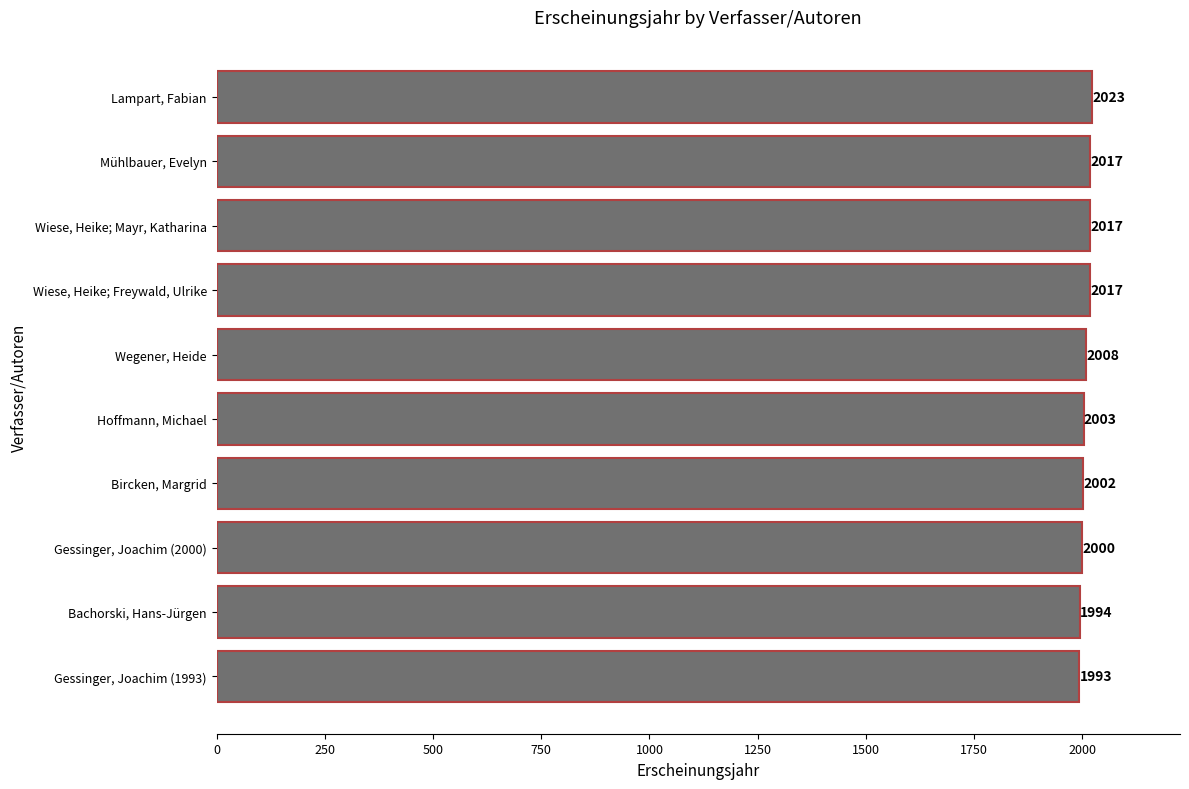

Read the value at Gessinger, Joachim (1993), to the nearest 5.

1995